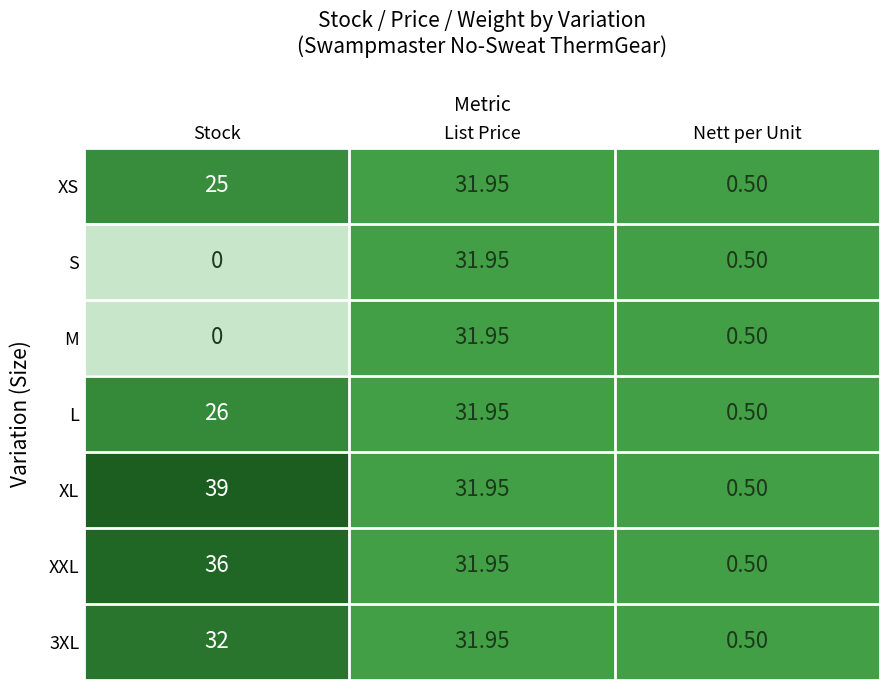

How many distinct data groups are displayed?

7